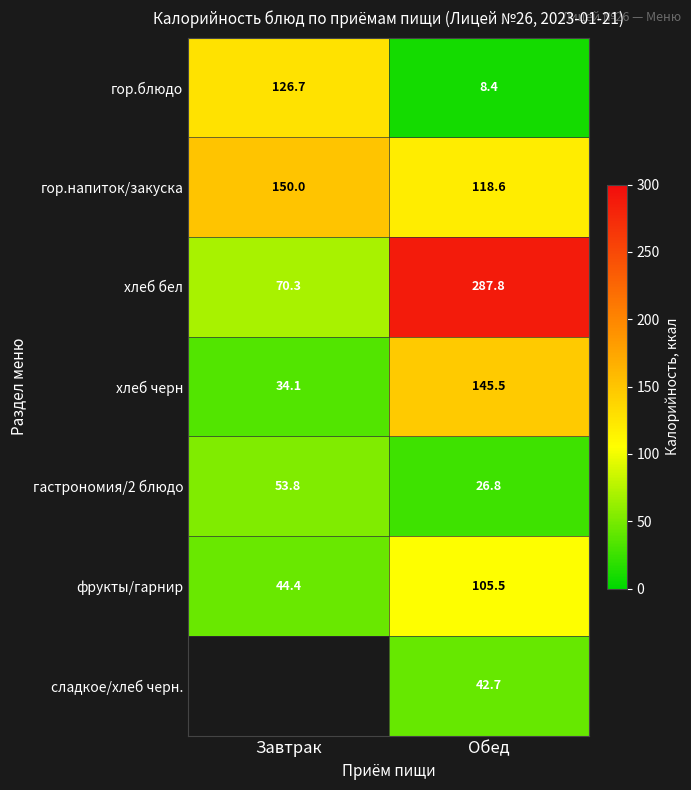

At how many categories does at least one series exceed 48?

2